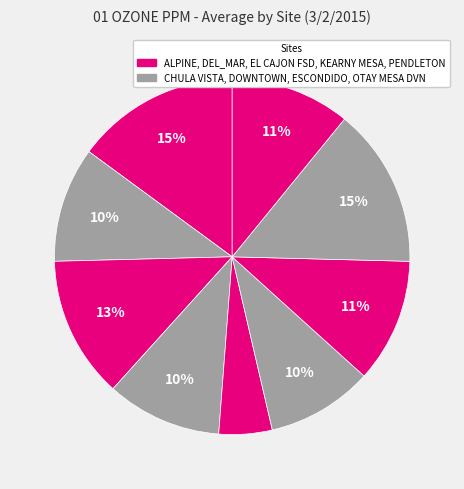

Which category has the biggest portion of the pie?

ALPINE